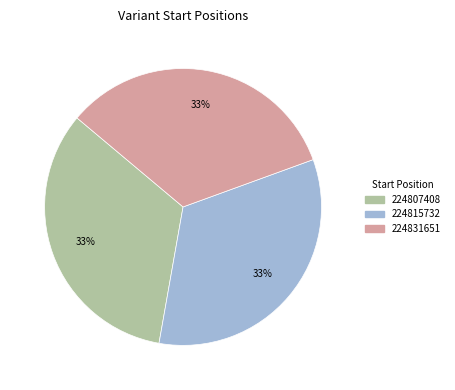

Does 224831651 account for over 50% of the chart?

No